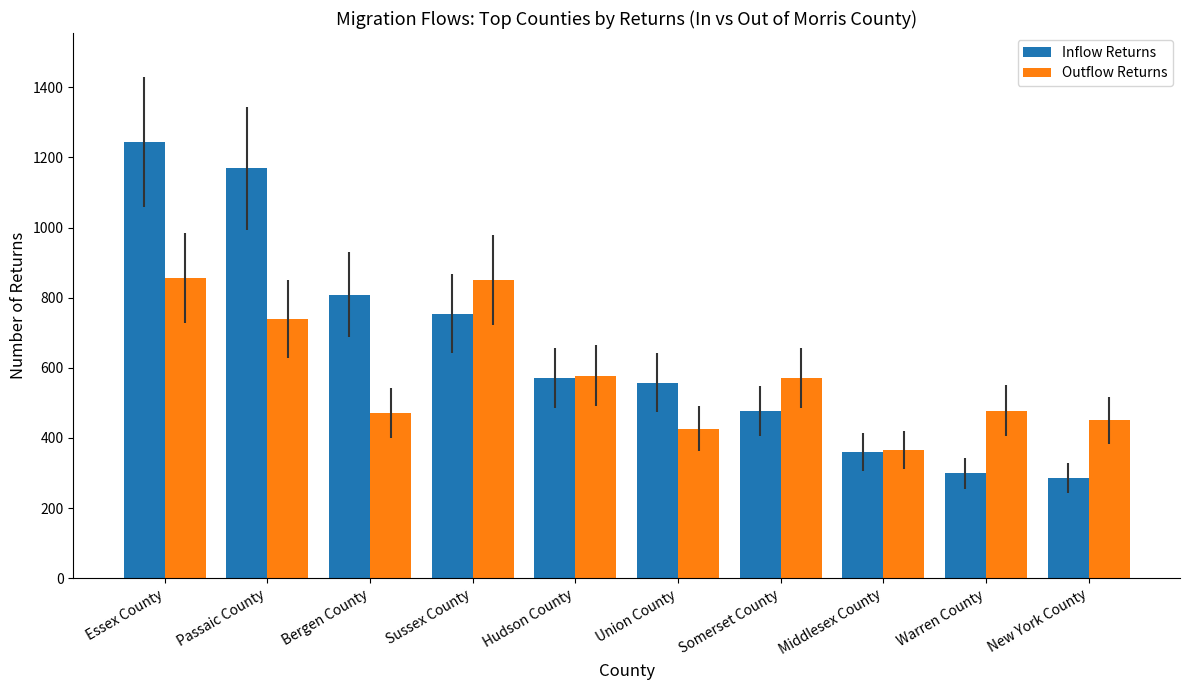

Count the number of data series in this chart.

2